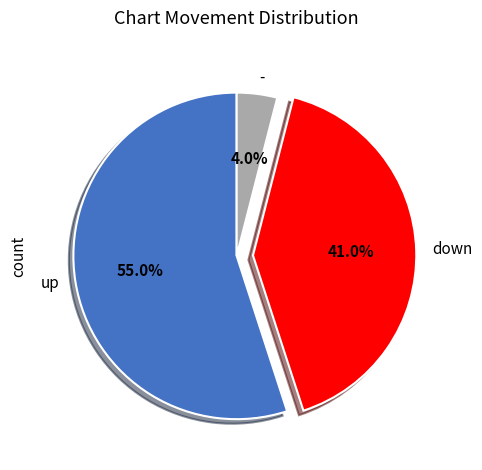

To the nearest percent, what is the difference between the largest and smallest slice percentages?

51%